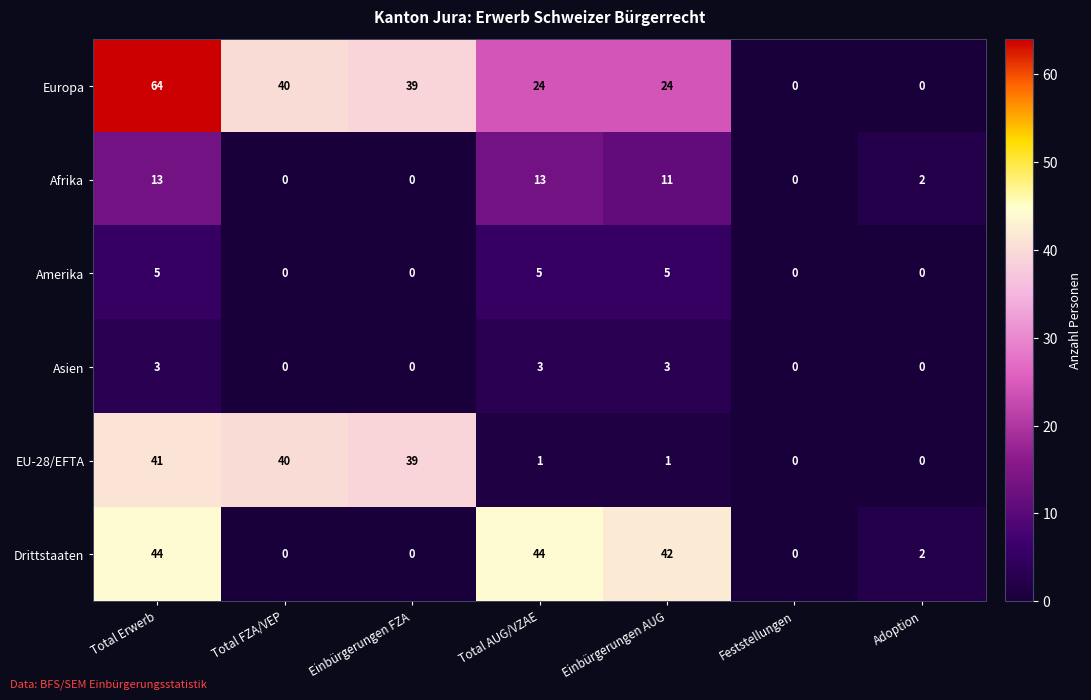

The value of Afrika at Adoption is 1. True or false?

False